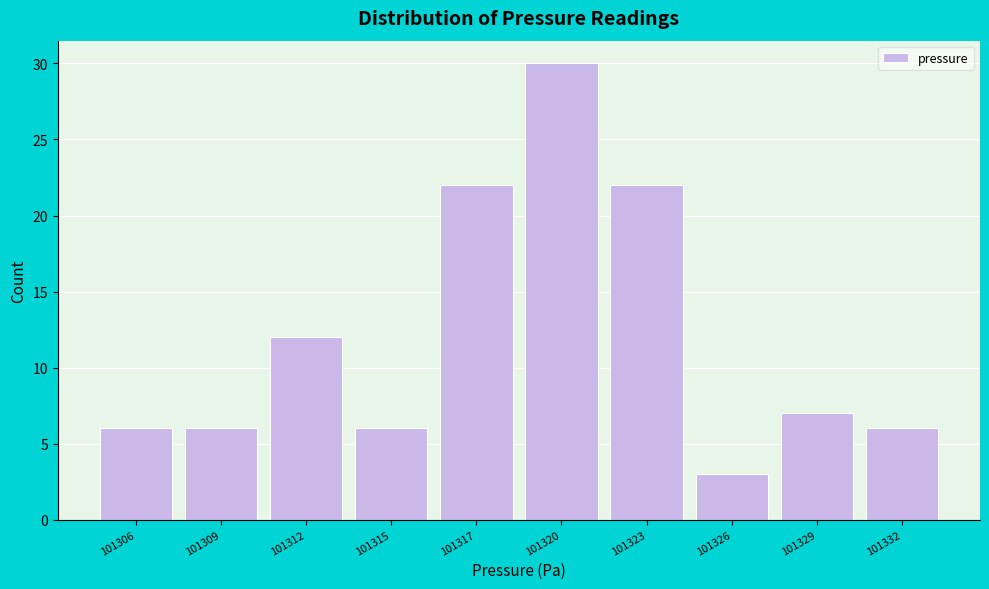

Reading left to right, transcribe all the data shown in this chart.

101306=6	101309=6	101312=12	101315=6	101317=22	101320=30	101323=22	101326=3	101329=7	101332=6